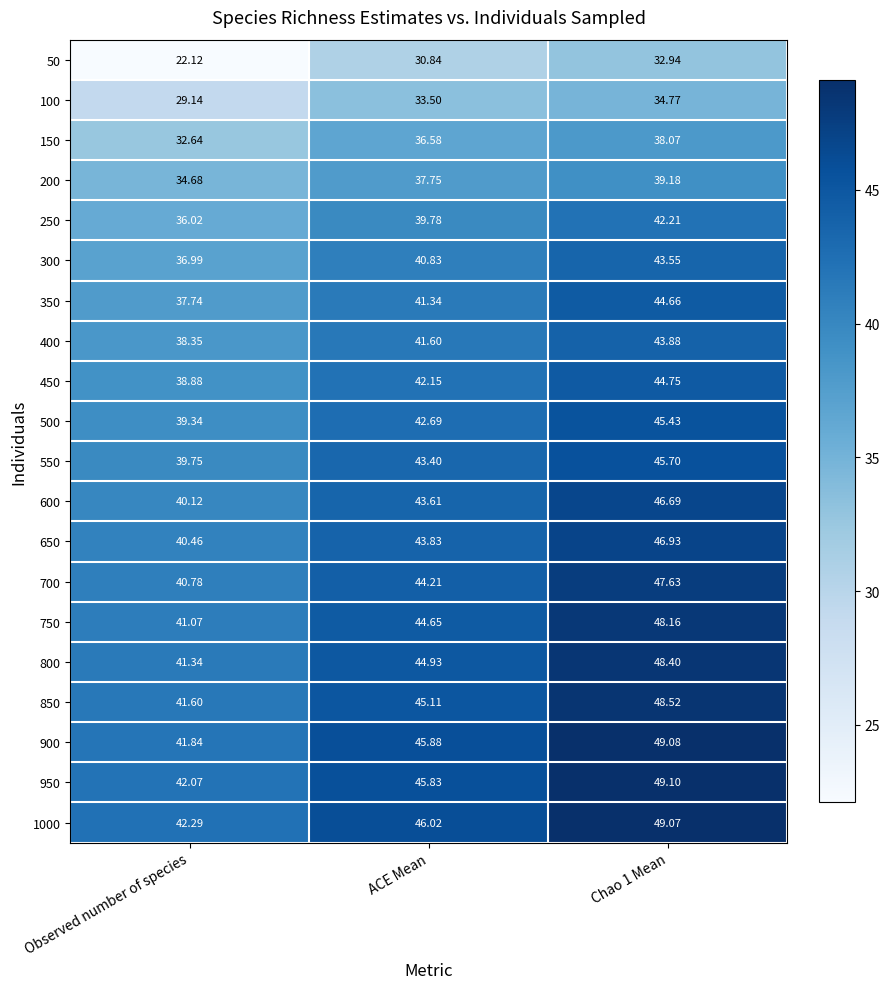

At which label is 550 closest to 42?

ACE Mean